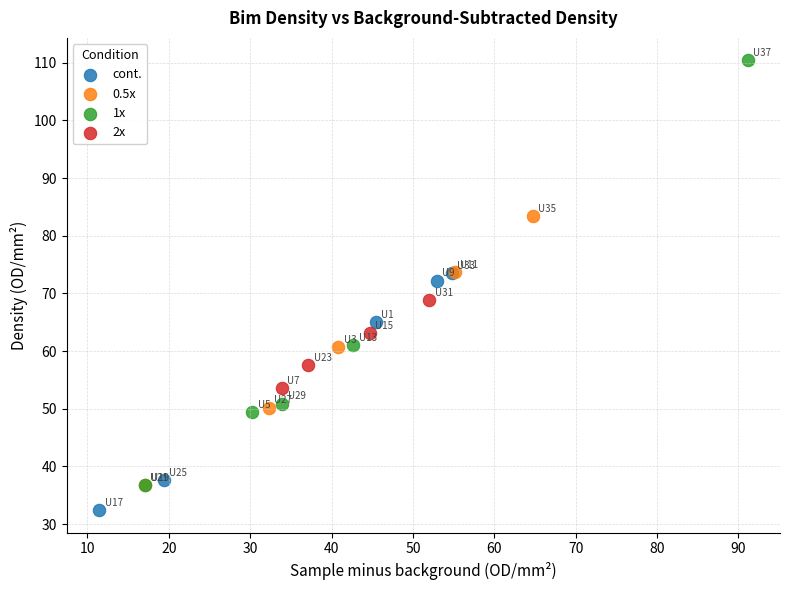

Which series contains the highest Y value?

1x